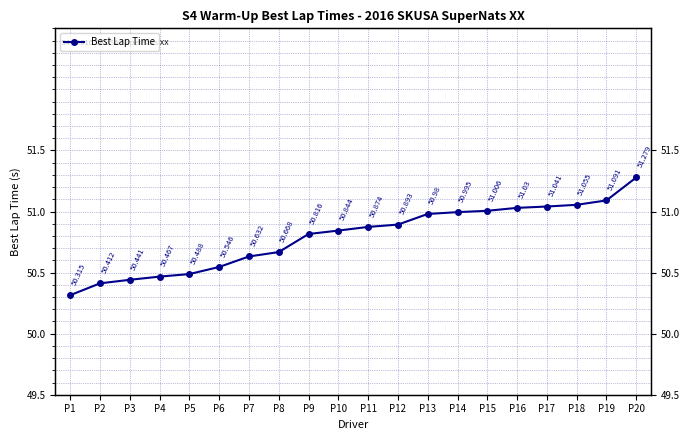

Approximately how many times larger is the value at P17 compared to P5?

1.0